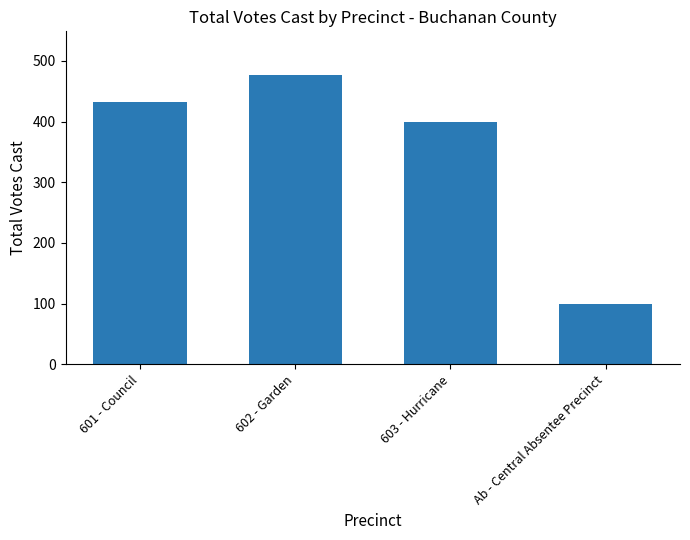

What is the greatest value displayed?

477